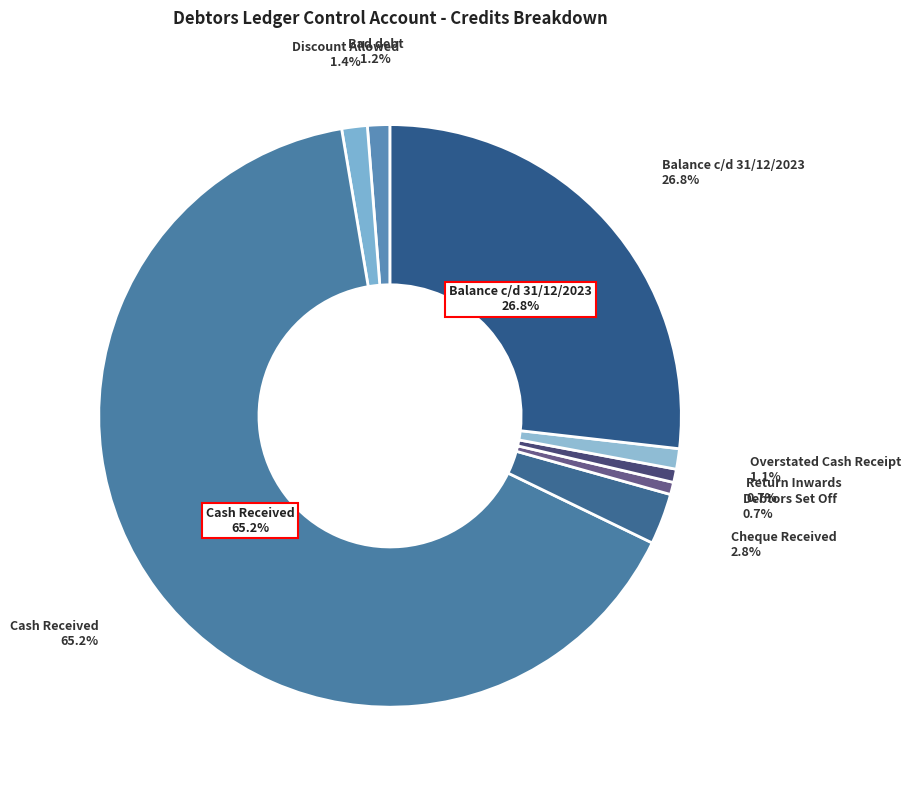

Count the number of slices in the pie.

8